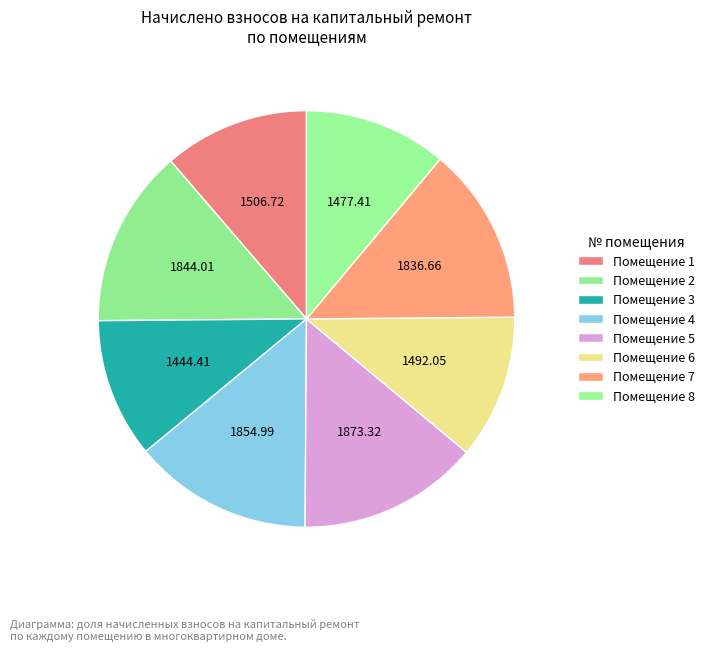

Is there any slice that represents more than half of the pie?

No